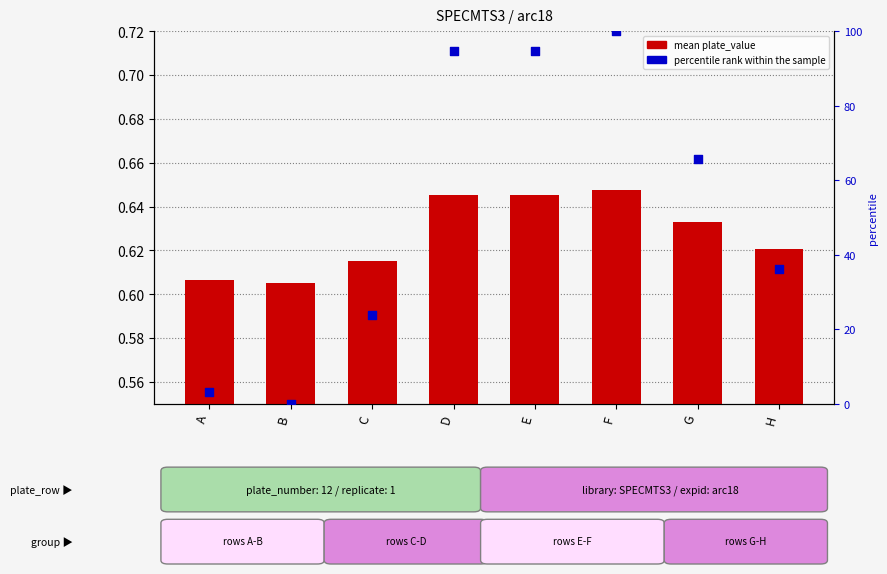

Which series contains the highest Y value?

percentile rank within the sample